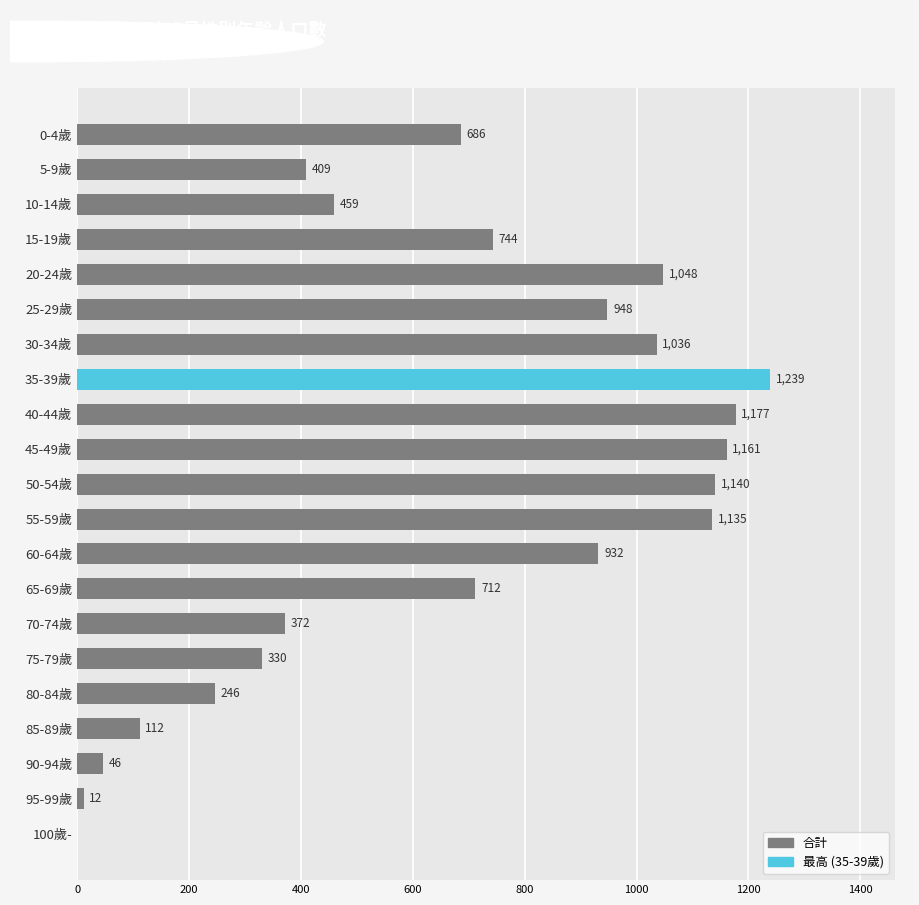

The value at 100歲- is -849. True or false?

False